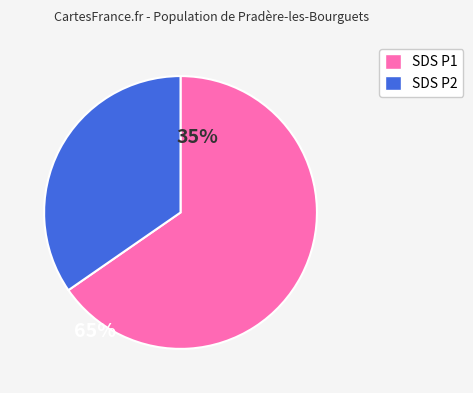

Is there any slice that represents more than half of the pie?

Yes